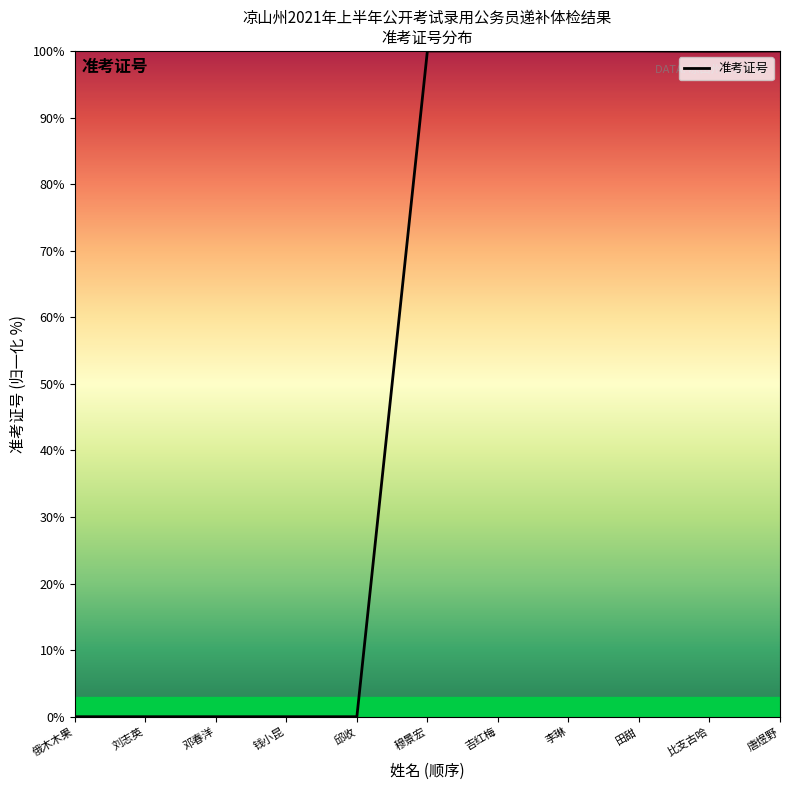

What is the greatest value displayed?

100.0